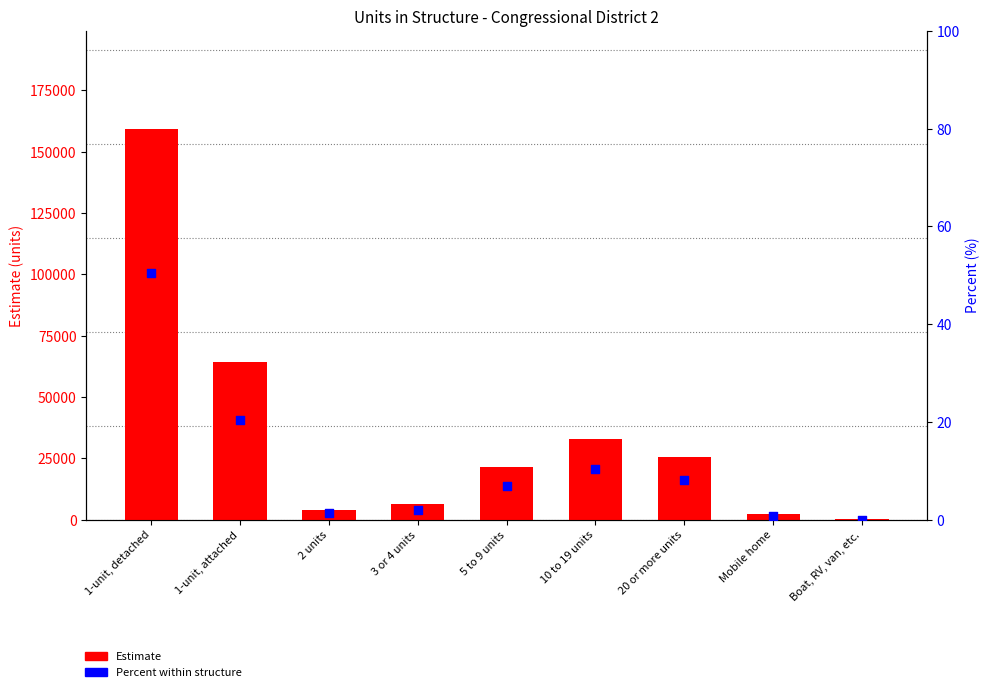

Which series contains the lowest Y value?

Percent (%) within structure